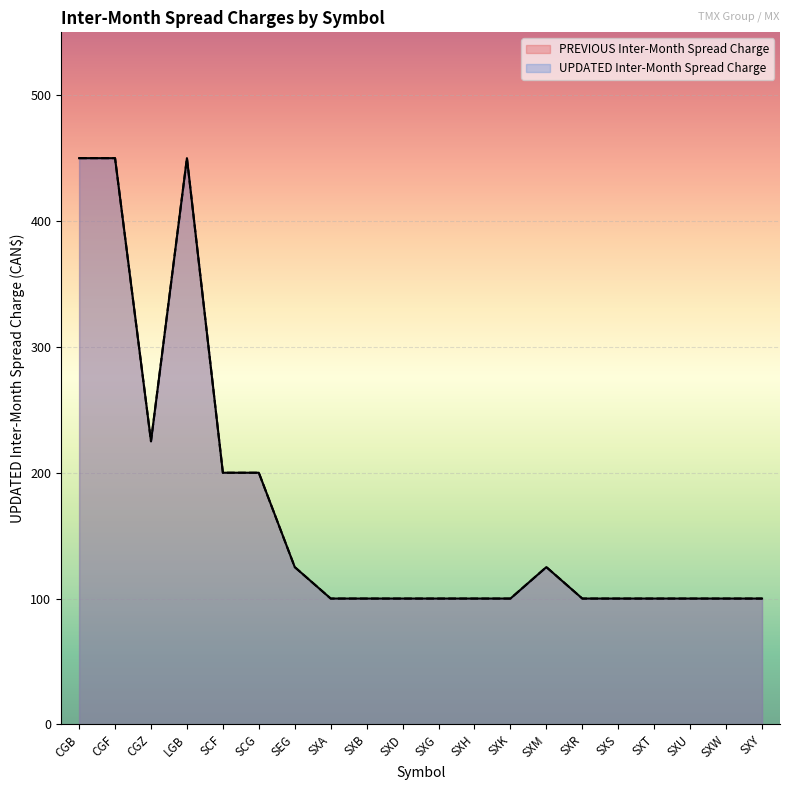

Which category has the highest value in the PREVIOUS Inter-Month Spread Charge series?

CGB